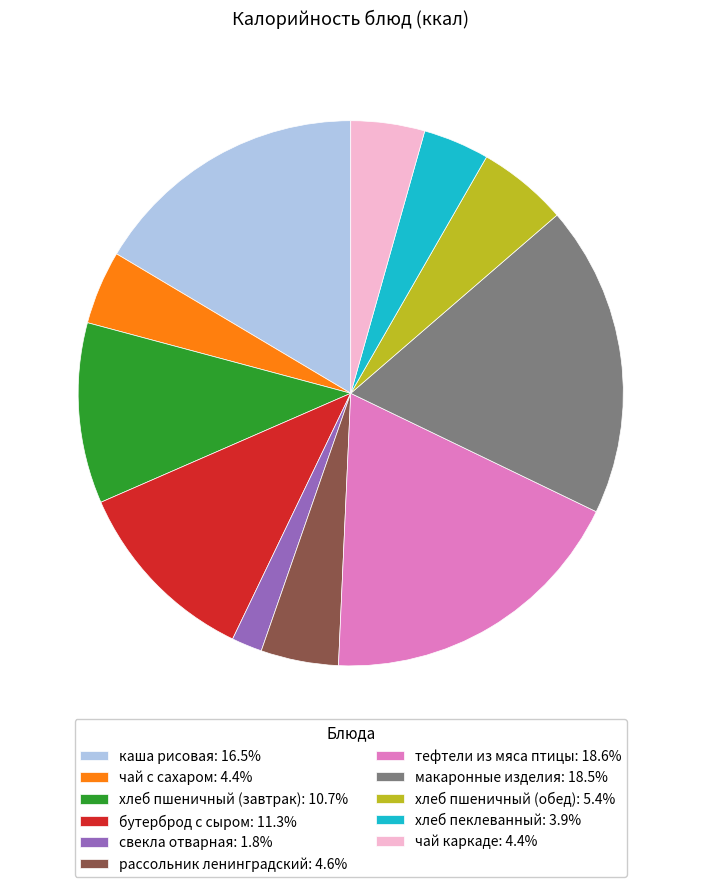

Combined, do чай с сахаром: 4.4% and макаронные изделия: 18.5% account for over 50%?

No